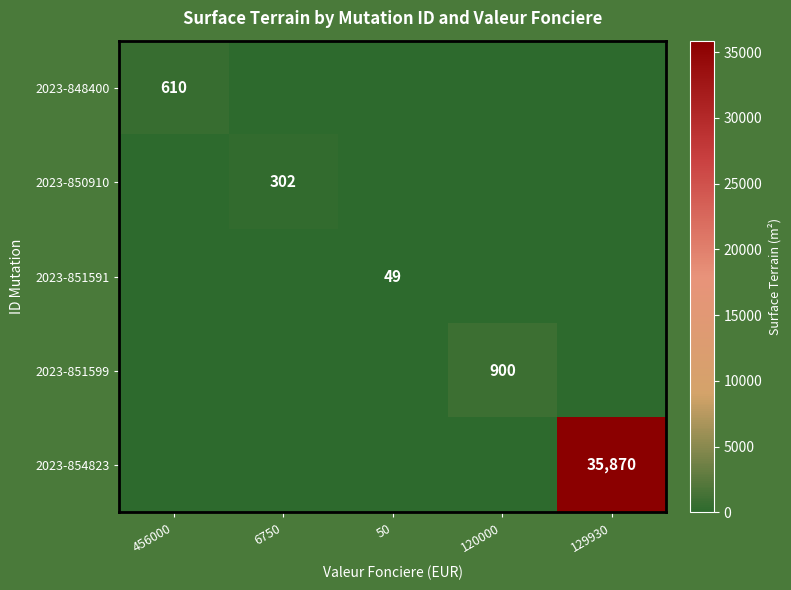

The value of 2023-848400 at 456000 is 610. True or false?

True